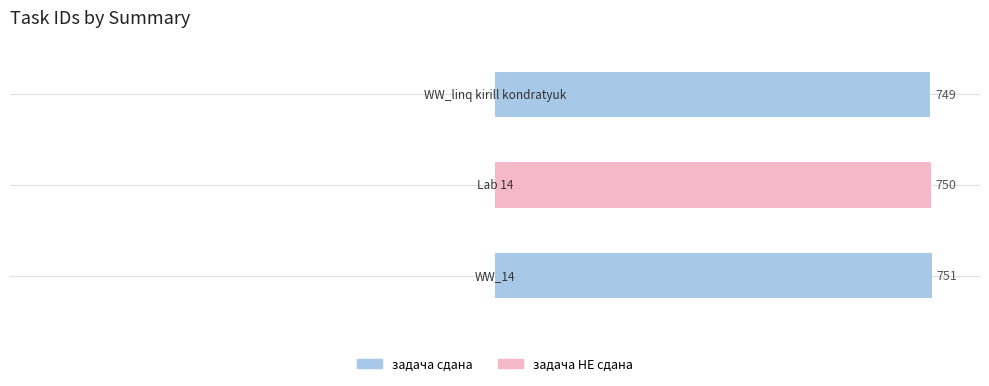

The chart shows a value of 1058 at Lab 14. True or false?

False